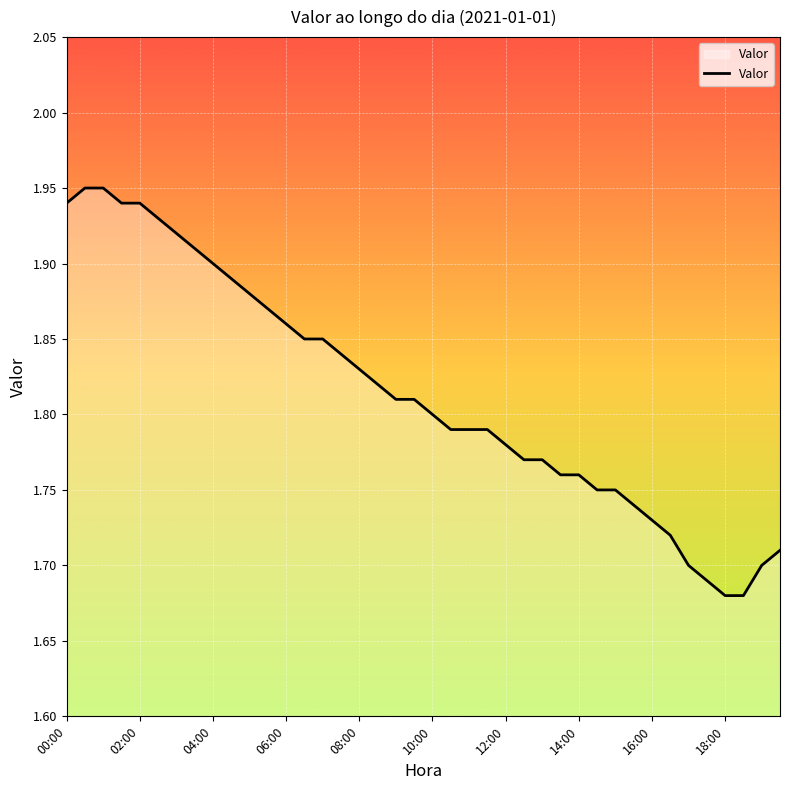

What is the difference between the maximum and minimum values?

0.3